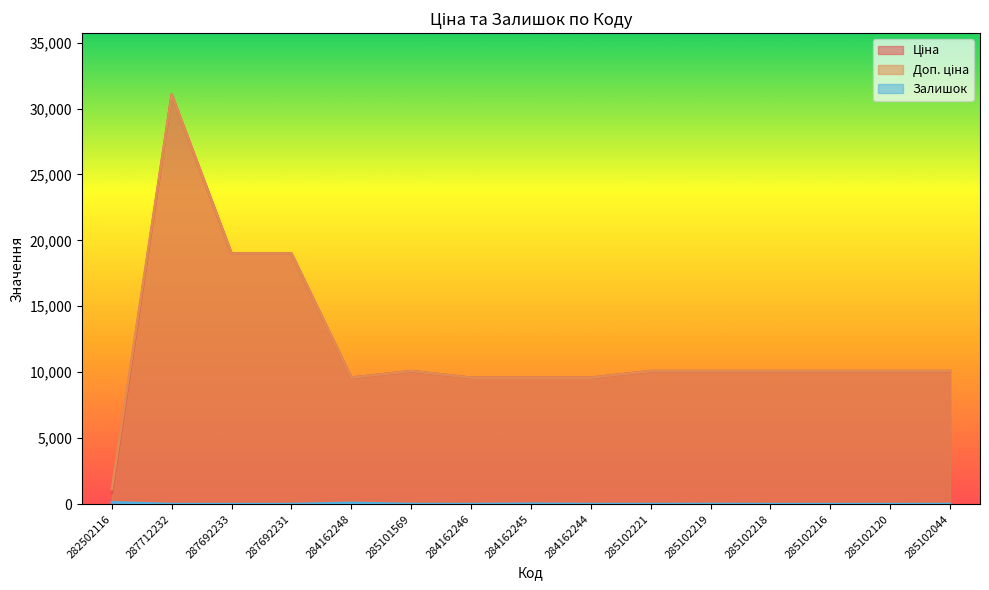

True or false: Залишок has more than 2 interior local peaks.

True